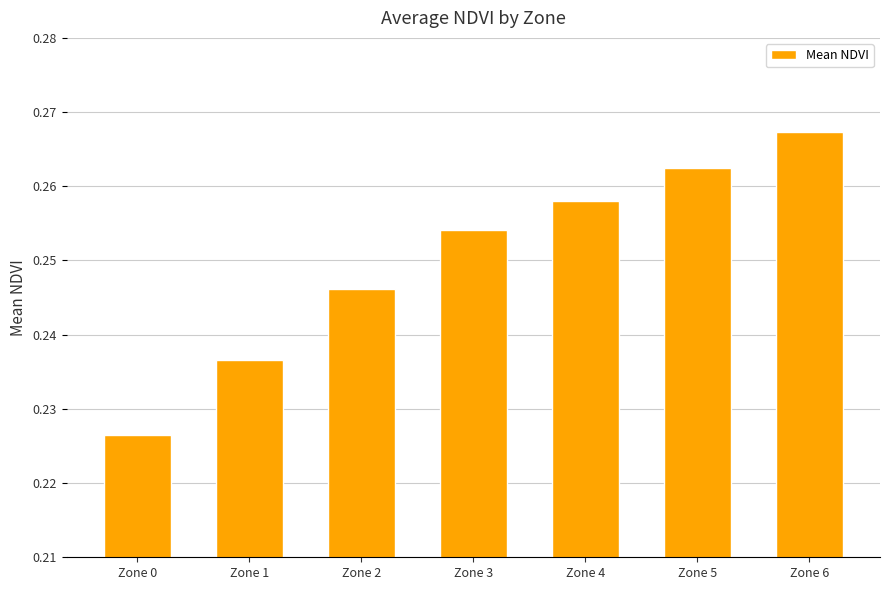

How many bars are there in total?

7